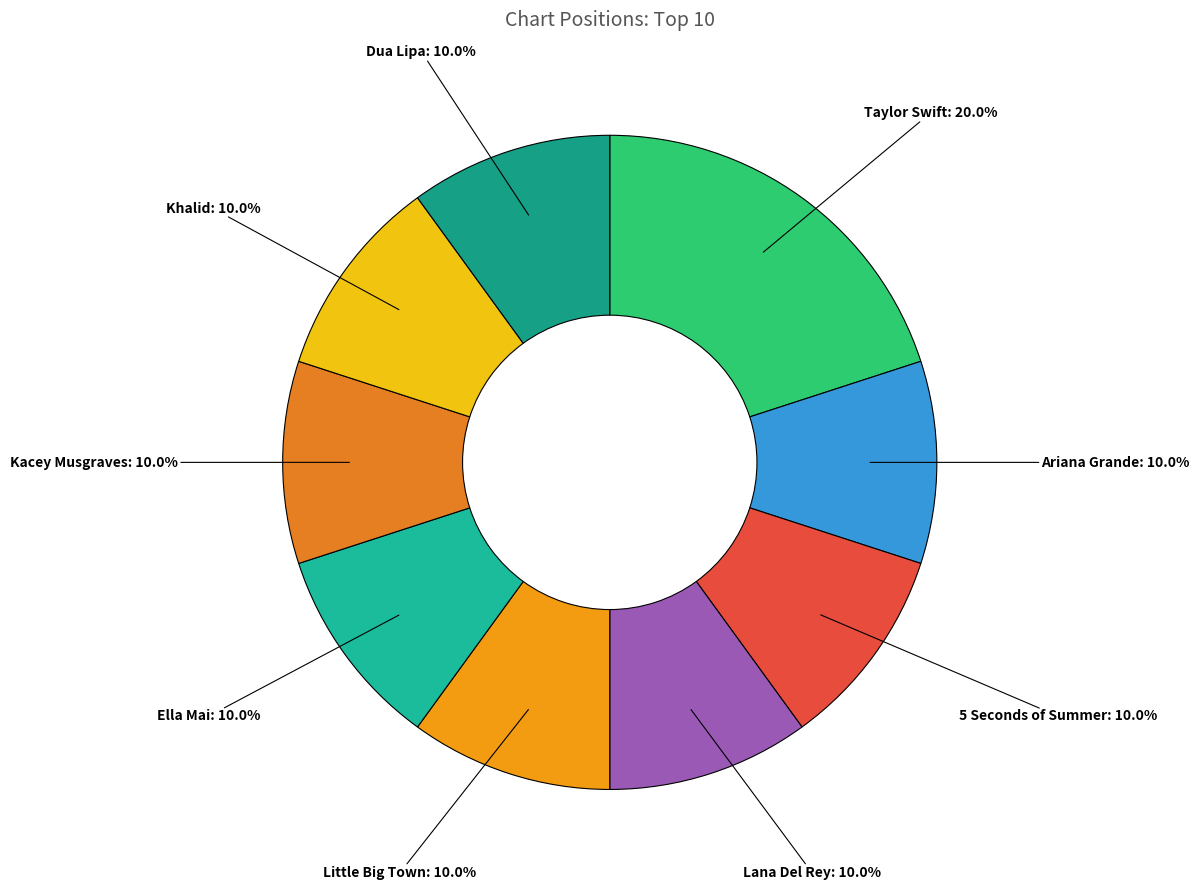

To the nearest percent, what is the average slice percentage?

11%